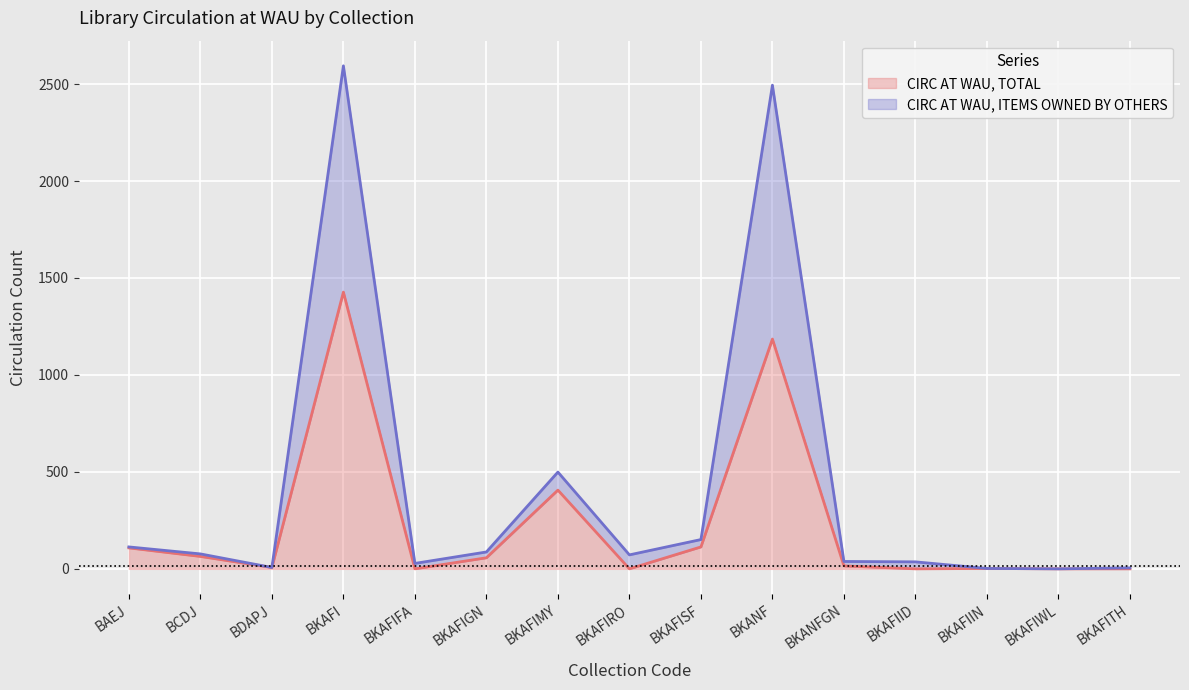

What is the label of the 6th point from the left?

BKAFIGN